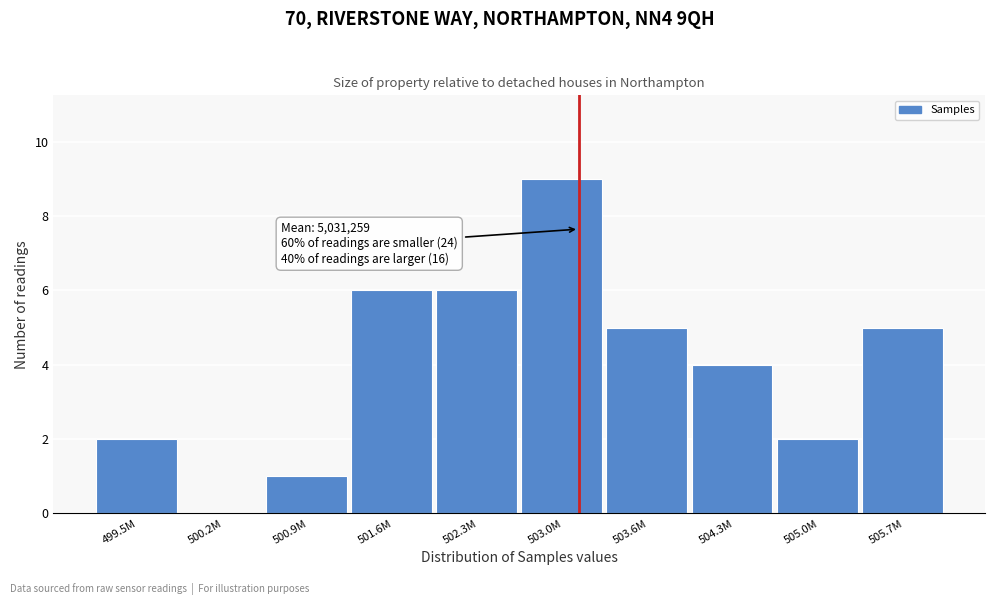

Reading left to right, list all the values displayed in this chart.

499.5M=2	500.2M=0	500.9M=1	501.6M=6	502.3M=6	503.0M=9	503.6M=5	504.3M=4	505.0M=2	505.7M=5